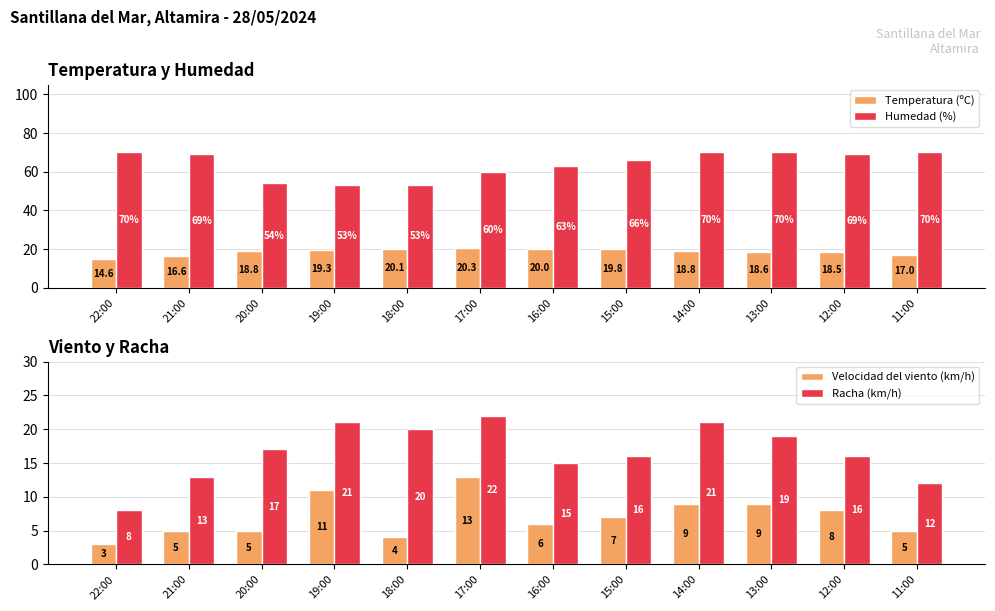

Is it true that Humedad (%) equals 60.0 at 17:00?

True